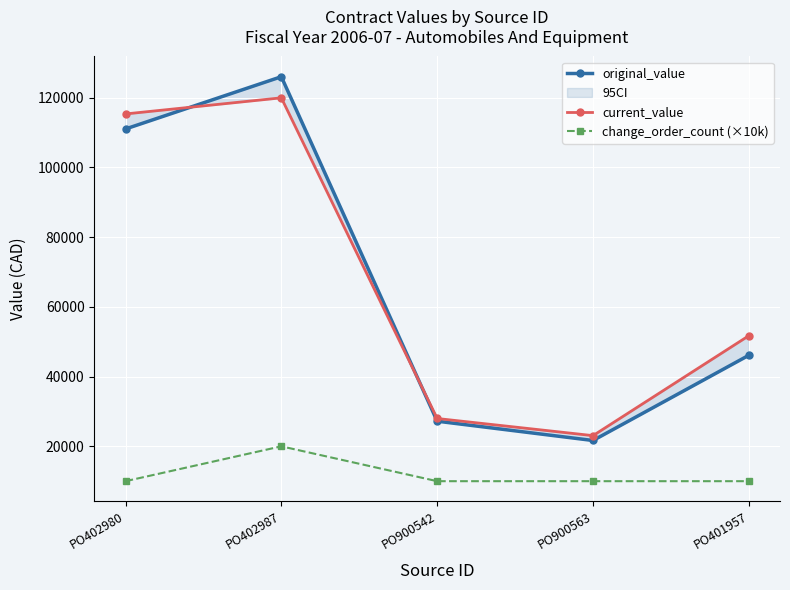

What are all the series names shown in the legend?

original_value, current_value, change_order_count (×10k)